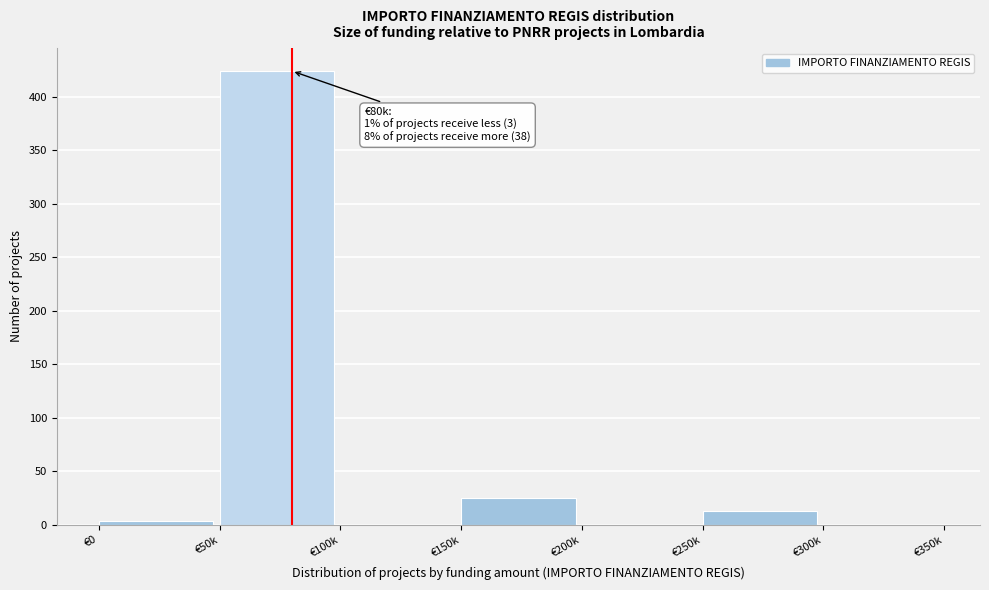

Reading left to right, extract all data points from this chart.

€0=3	€50k=424	€100k=0	€150k=25	€200k=0	€250k=13	€300k=0